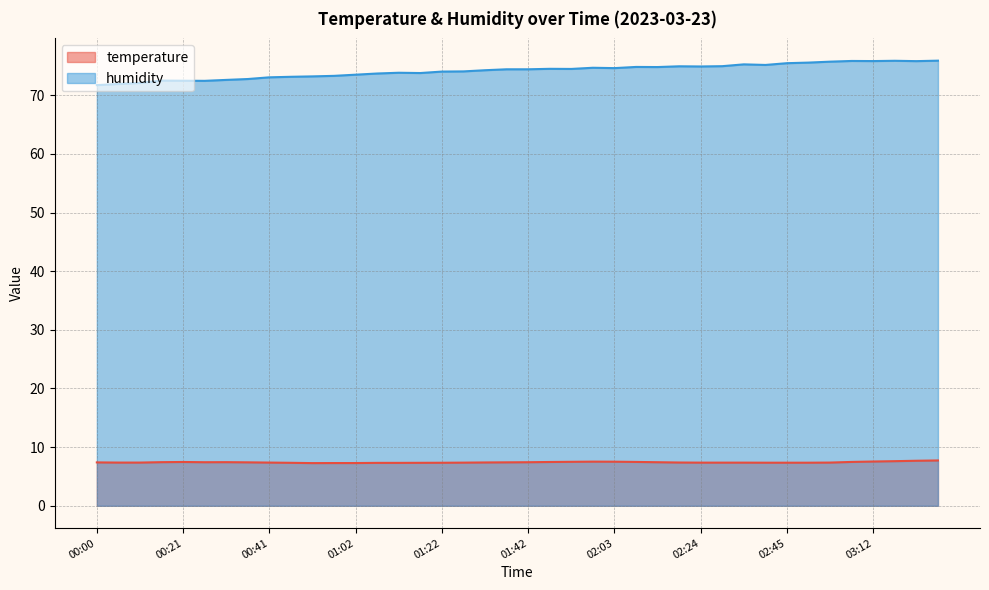

True or false: humidity has a value of 47.4 at 02:35.

False